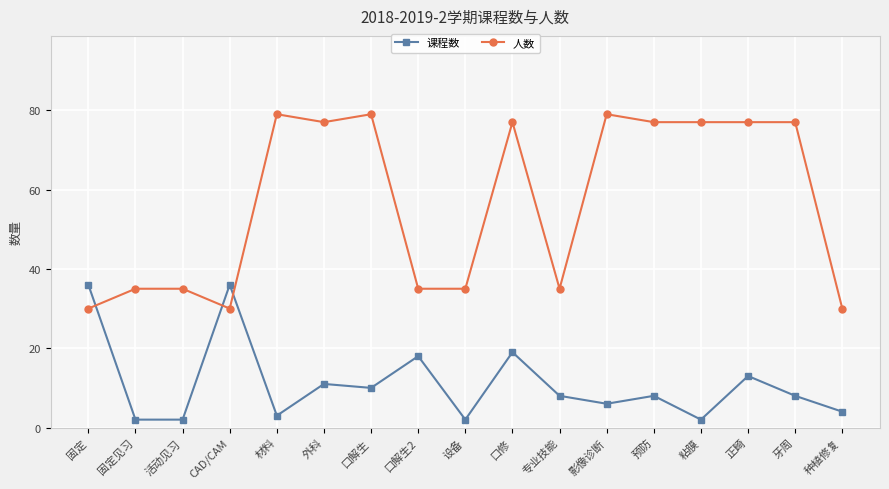

Reading left to right, what are all the values shown in this chart?

课程数: 36	2	2	36	3	11	10	18	2	19	8	6	8	2	13	8	4
人数: 30	35	35	30	79	77	79	35	35	77	35	79	77	77	77	77	30